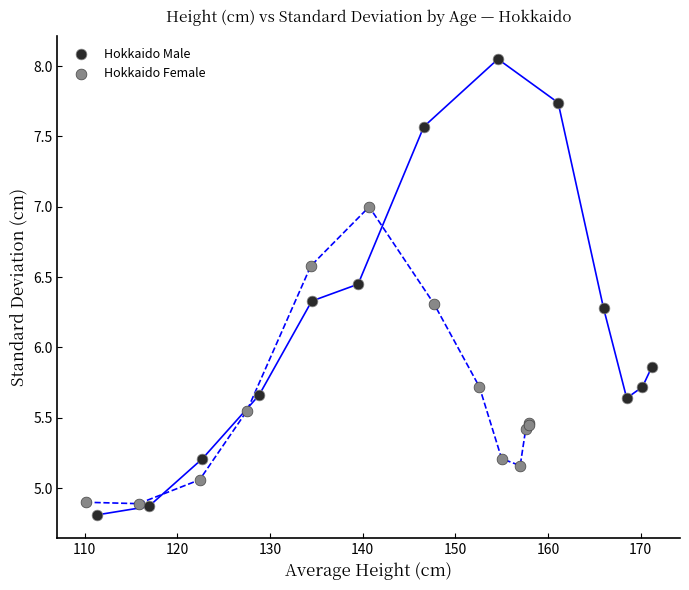

Which series has the largest Y range (max minus min)?

Hokkaido Male